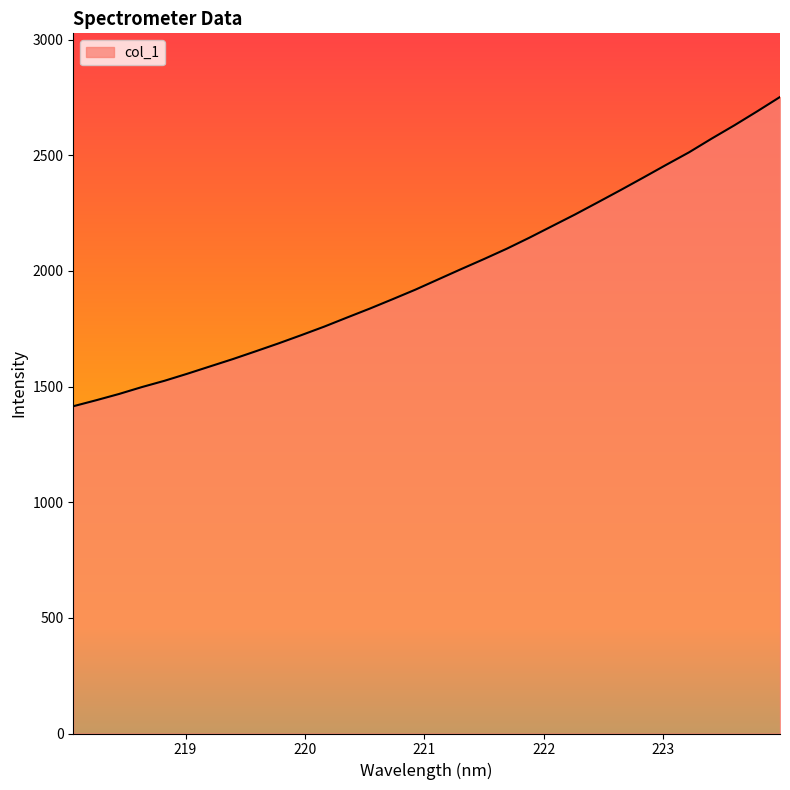

What is the minimum value shown in the chart?

1415.0